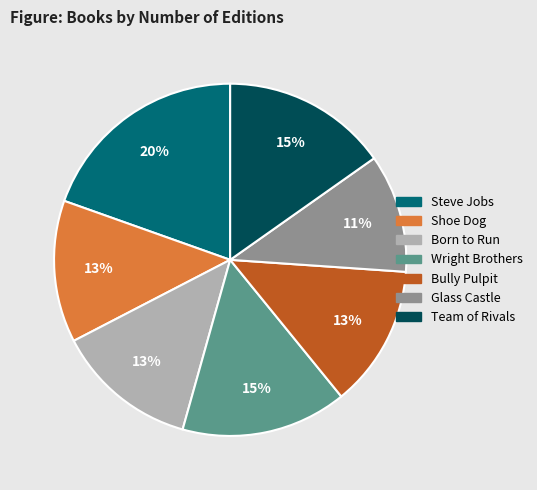

Does Steve Jobs account for over 50% of the chart?

No